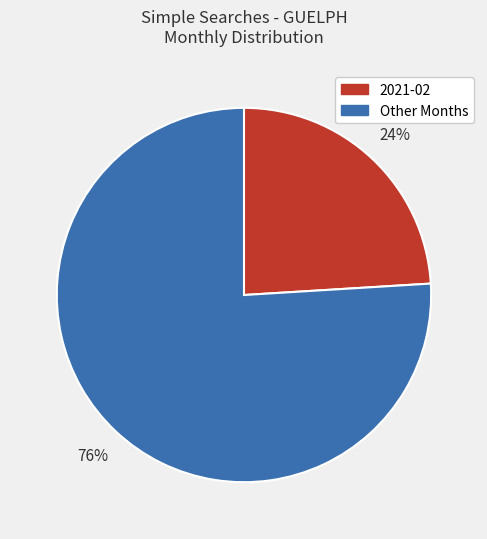

Is there any slice that represents more than half of the pie?

Yes